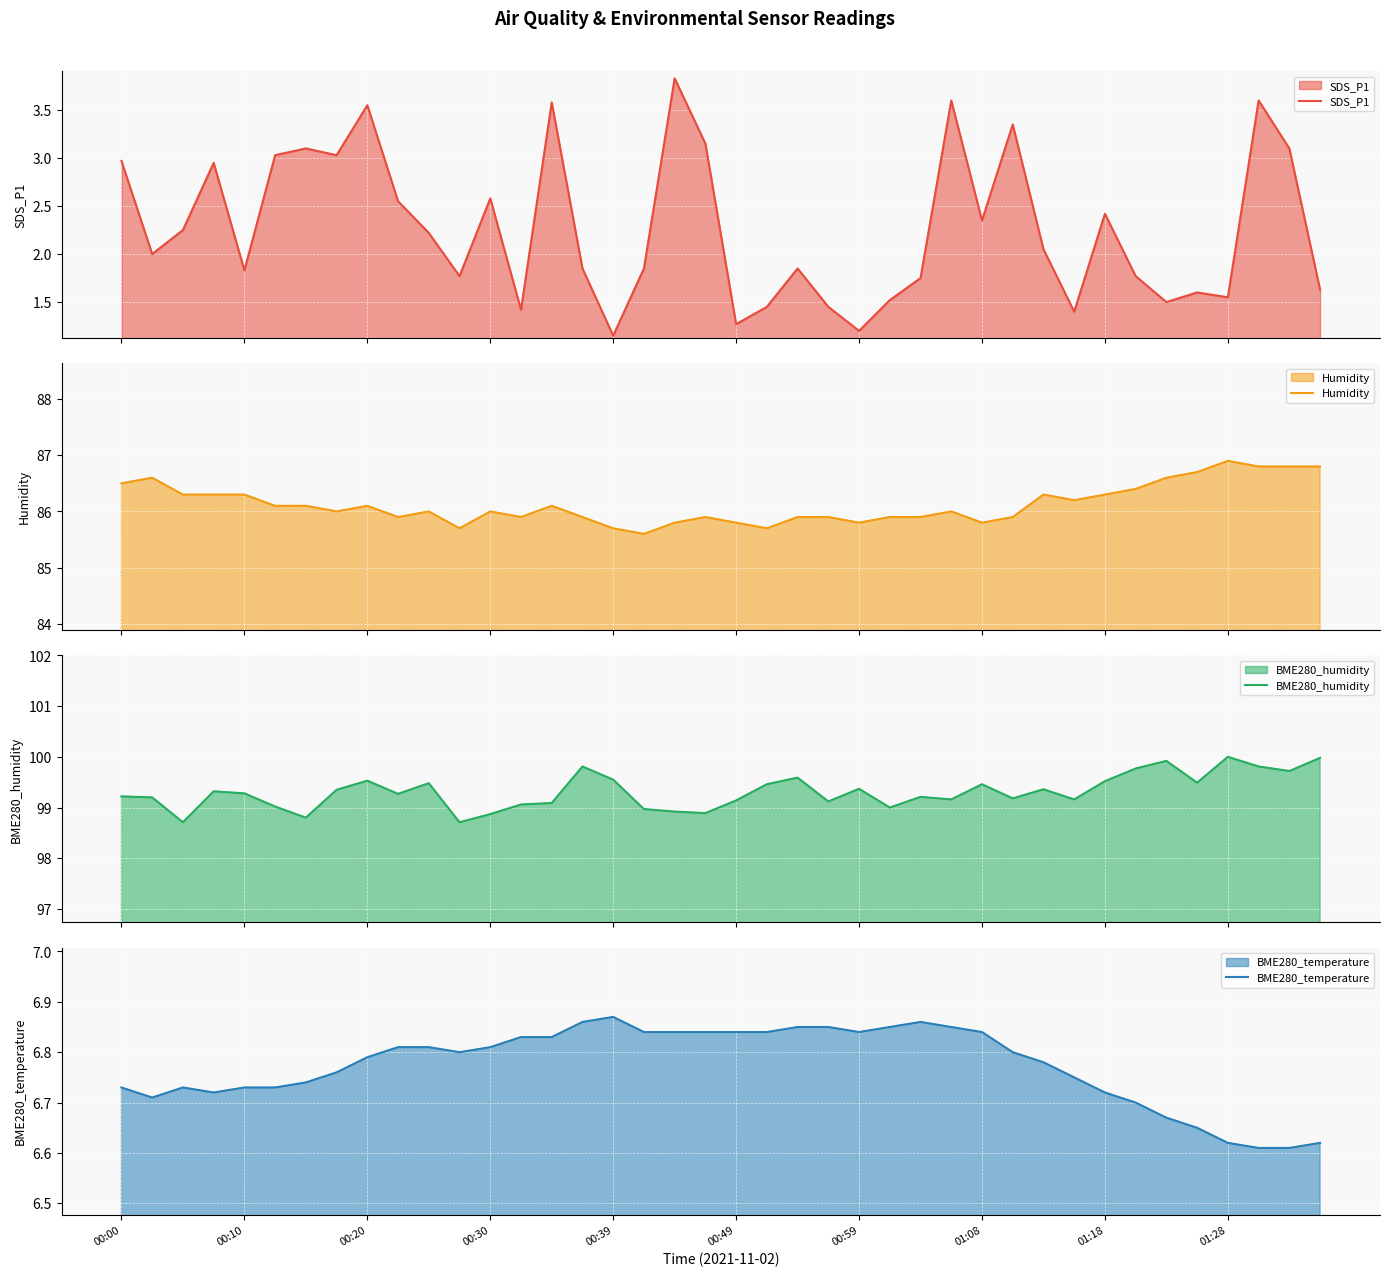

What is the difference between the maximum and minimum values in the BME280_humidity series?

1.3